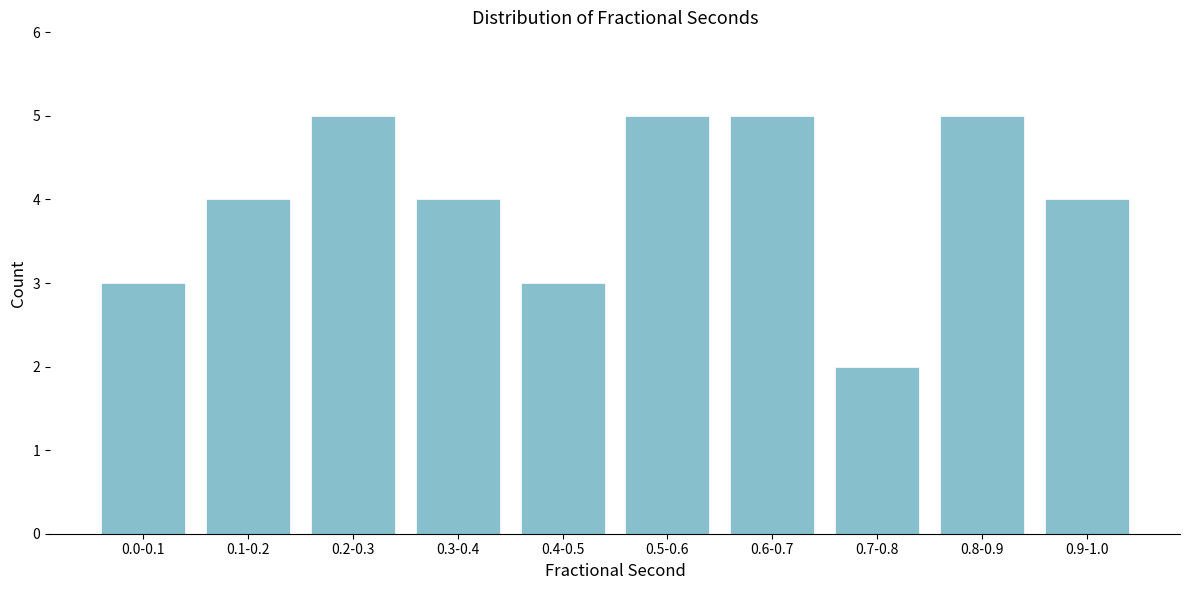

Reading right to left, what are all the values shown in this chart?

0.9-1.0=4	0.8-0.9=5	0.7-0.8=2	0.6-0.7=5	0.5-0.6=5	0.4-0.5=3	0.3-0.4=4	0.2-0.3=5	0.1-0.2=4	0.0-0.1=3